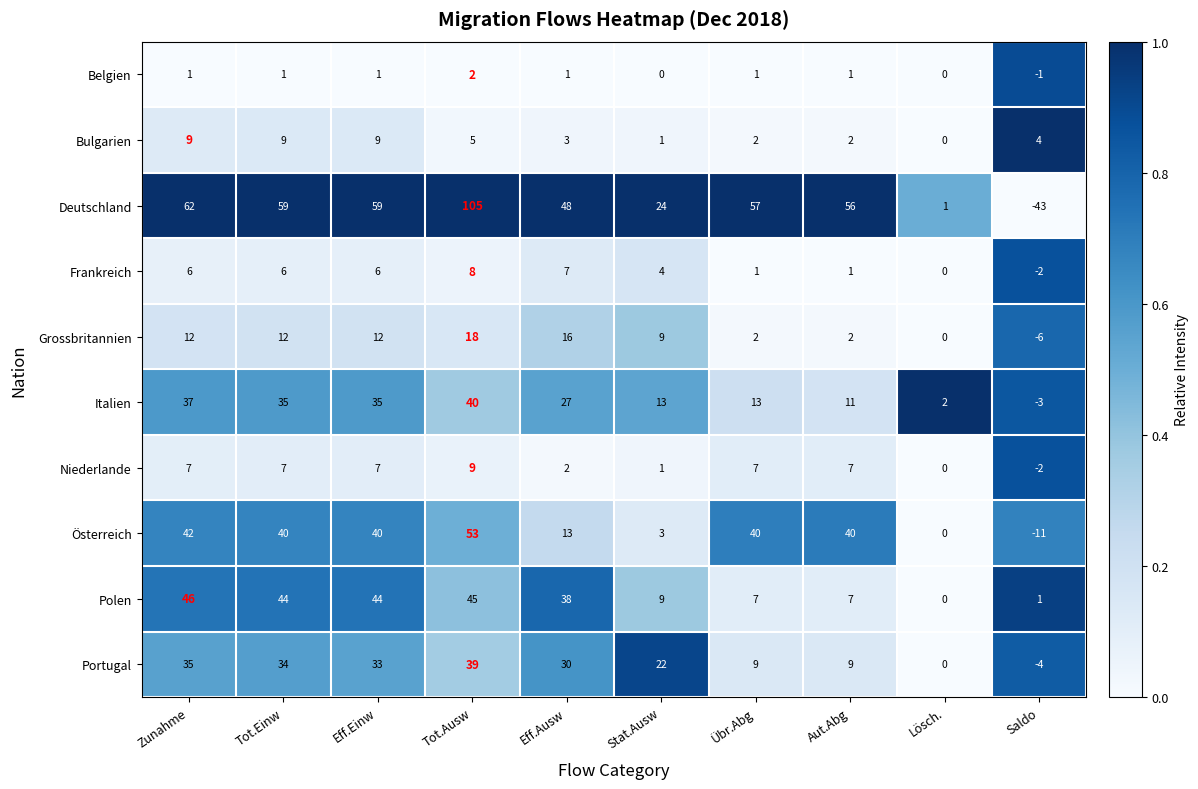

At which category is the sum across all series the highest?

Tot.Ausw